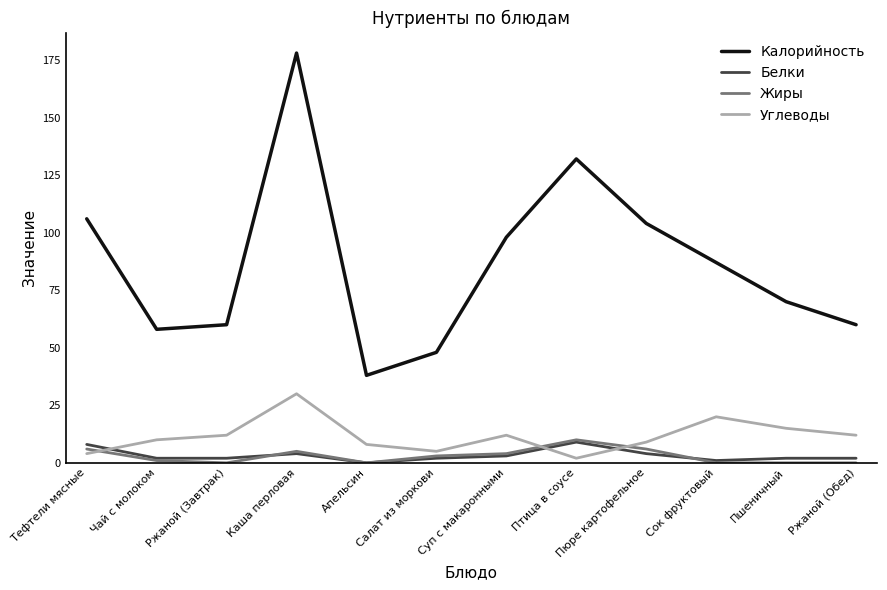

What is the difference between the Калорийность values at Тефтели мясные and Салат из моркови?

58